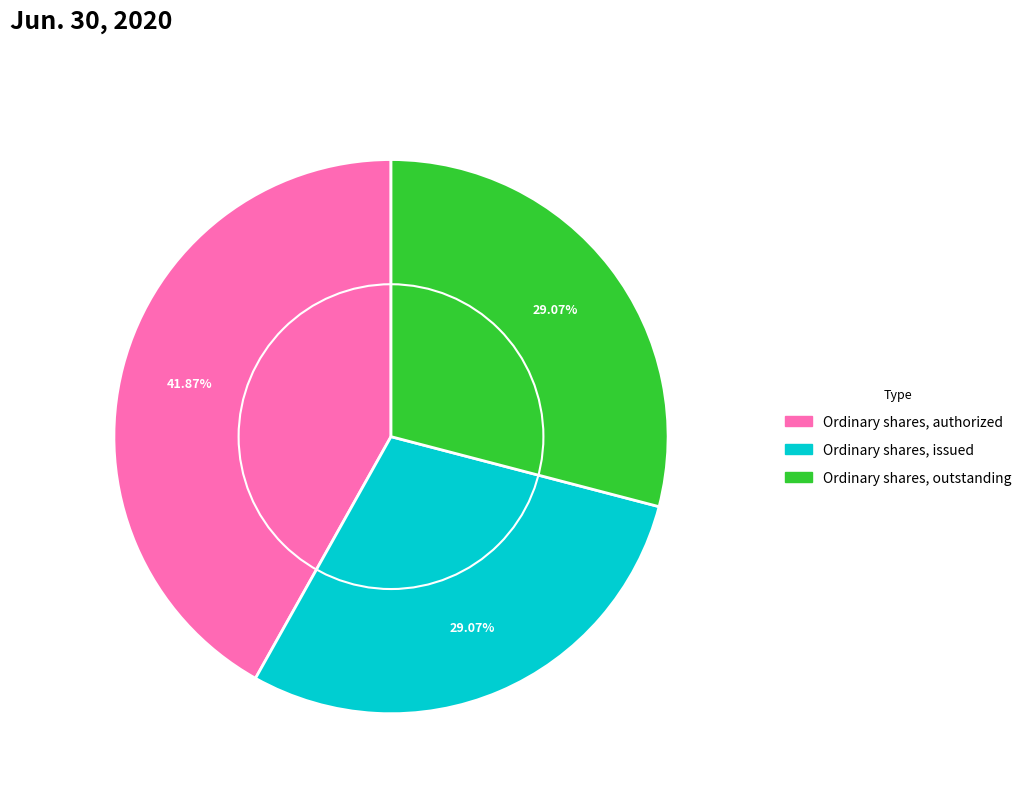

Approximately how many times larger is the value at Ordinary shares, issued compared to Ordinary shares, outstanding?

1.0